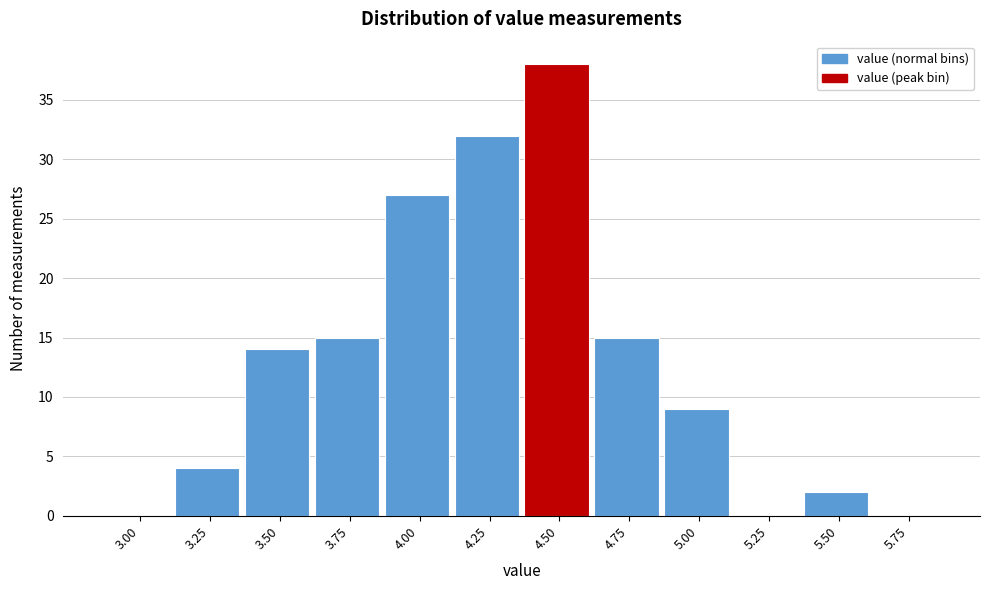

Reading left to right, transcribe all the data shown in this chart.

3.00=0	3.25=4	3.50=14	3.75=15	4.00=27	4.25=32	4.50=38	4.75=15	5.00=9	5.25=0	5.50=2	5.75=0